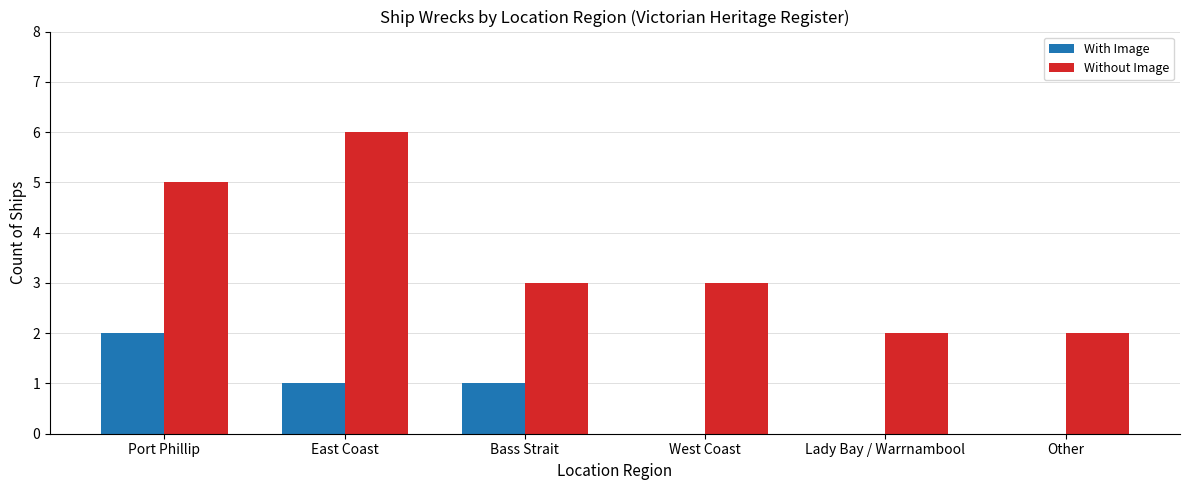

Reading left to right, what are all the values shown in this chart?

With Image: Port Phillip=2	East Coast=1	Bass Strait=1	West Coast=0	Lady Bay / Warrnambool=0	Other=0
Without Image: Port Phillip=5	East Coast=6	Bass Strait=3	West Coast=3	Lady Bay / Warrnambool=2	Other=2